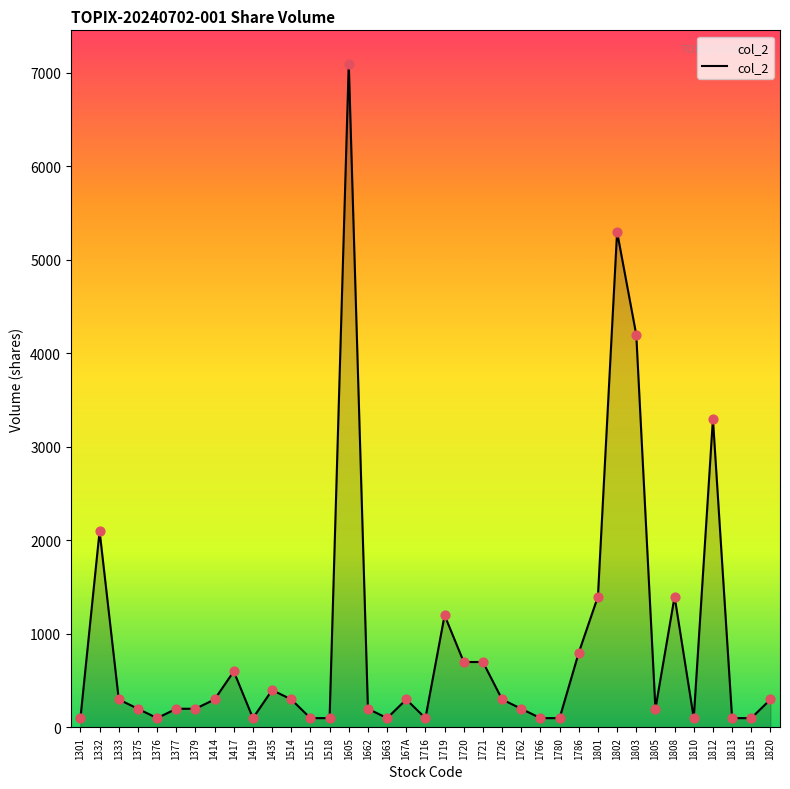

Between 1435 and 1375, which is larger?

1435